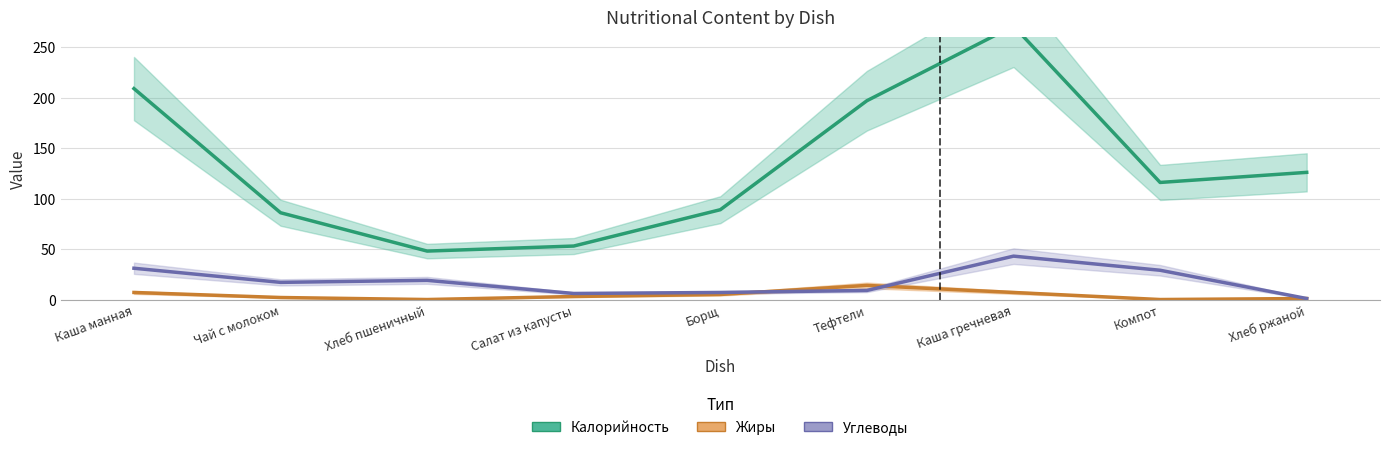

Which series has the largest range (max minus min)?

Калорийность